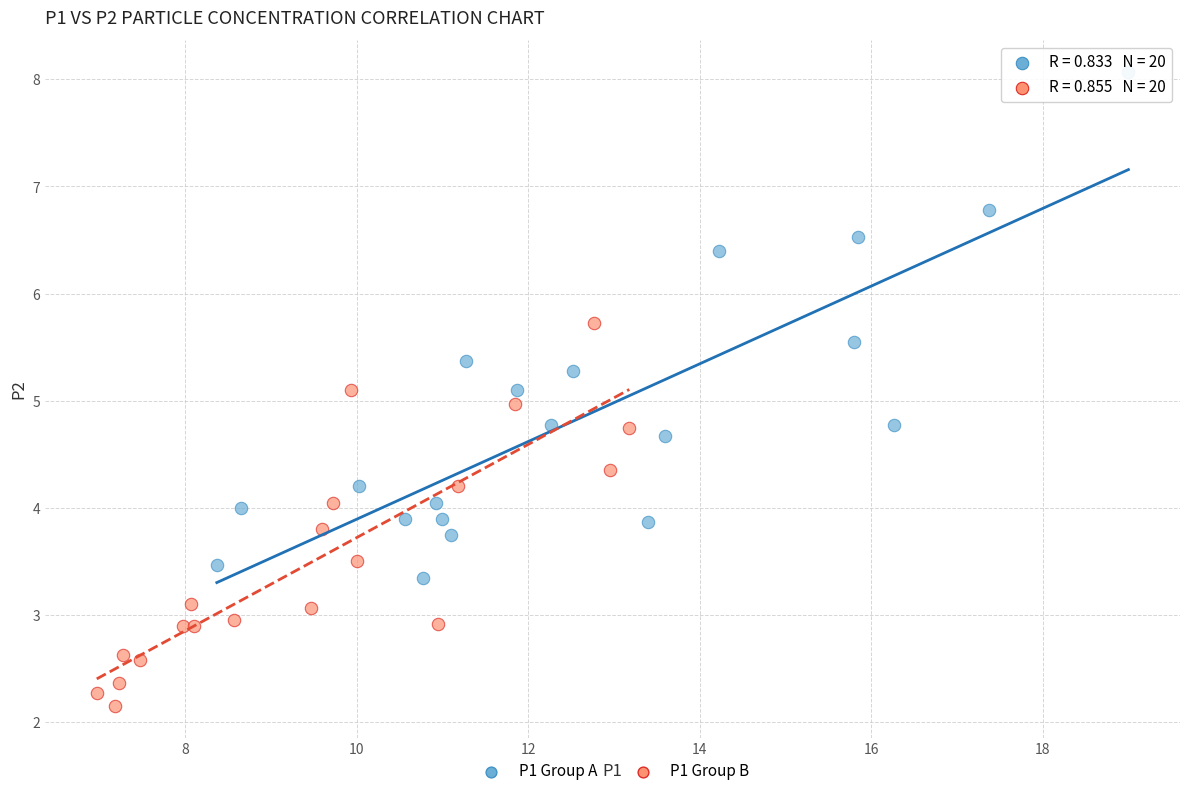

Which series reaches the maximum Y coordinate?

P1 Group A